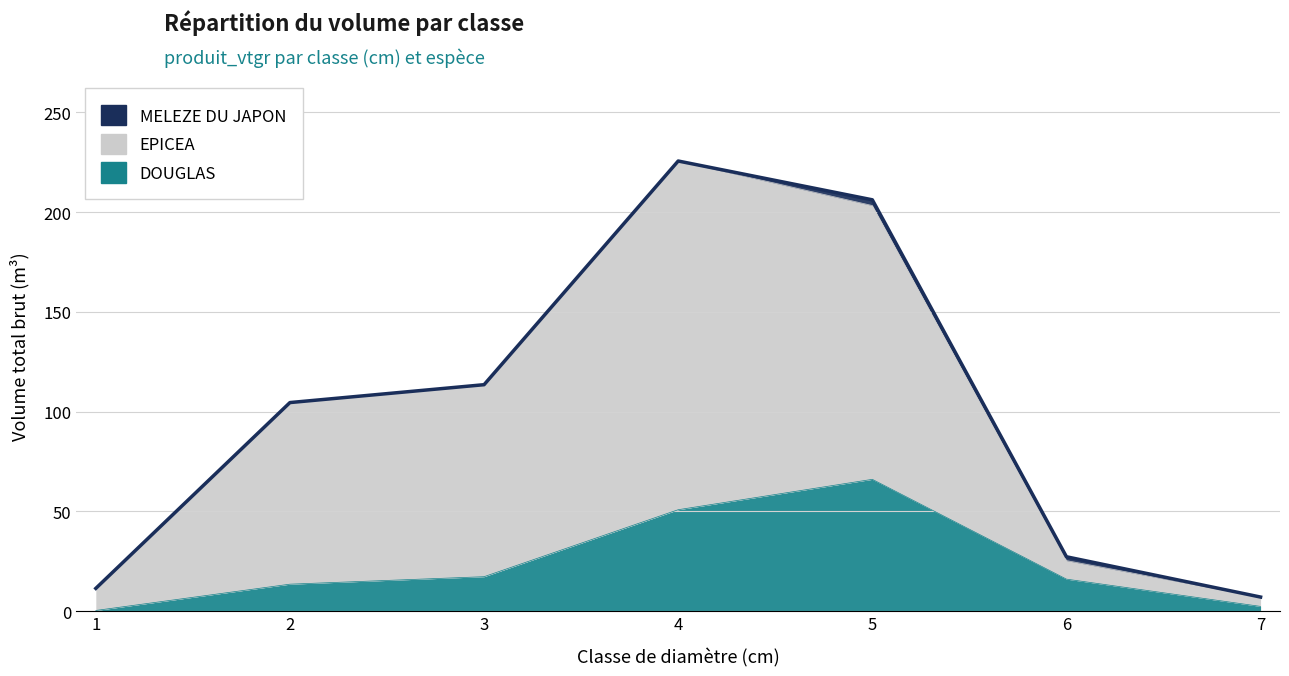

What is the difference between the EPICEA values at 6 and 2?

79.2